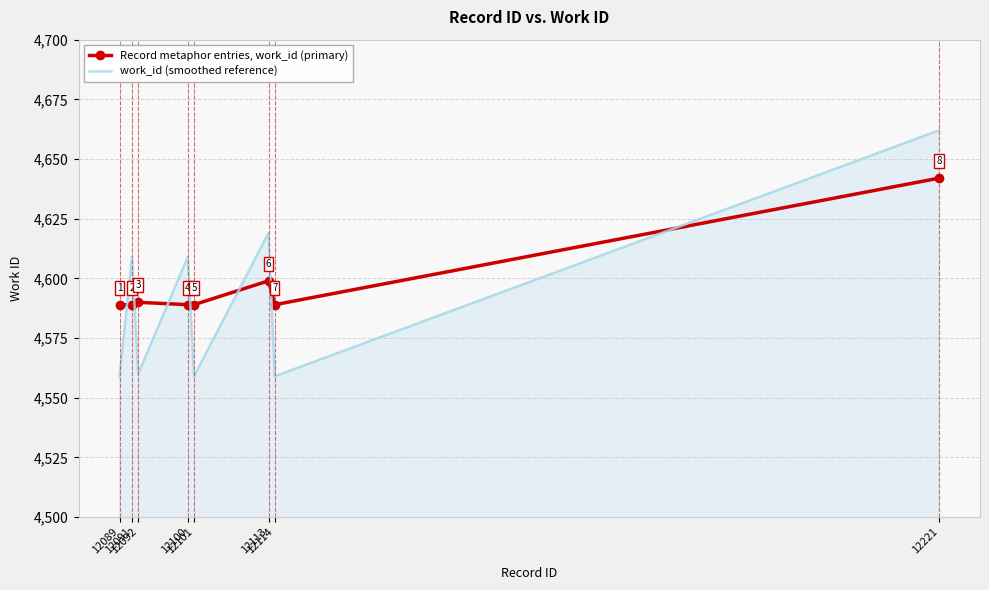

Reading right to left, what are all the values shown in this chart?

Record metaphor entries, work_id (primary): 4642	4589	4599	4589	4589	4590	4589	4589
work_id (smoothed reference): 4662	4559	4619	4559	4609	4560	4609	4559